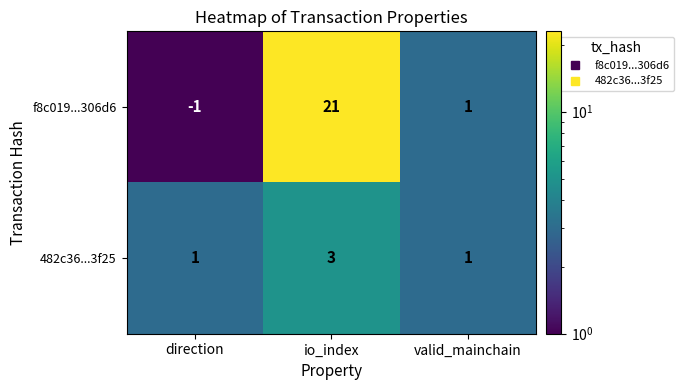

Reading left to right, what are all the values shown in this chart?

f8c019...306d6: direction=-1	io_index=21	valid_mainchain=1
482c36...3f25: direction=1	io_index=3	valid_mainchain=1